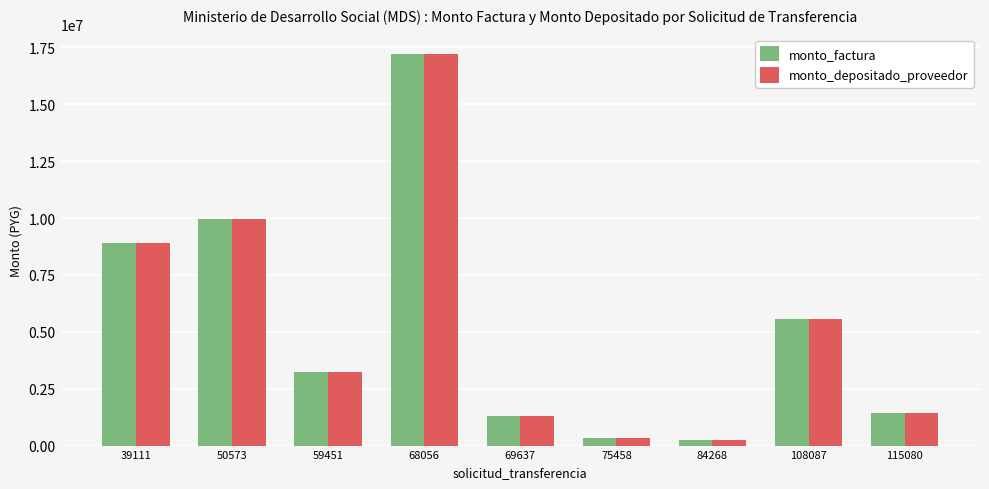

At which category is the sum across all series the highest?

68056